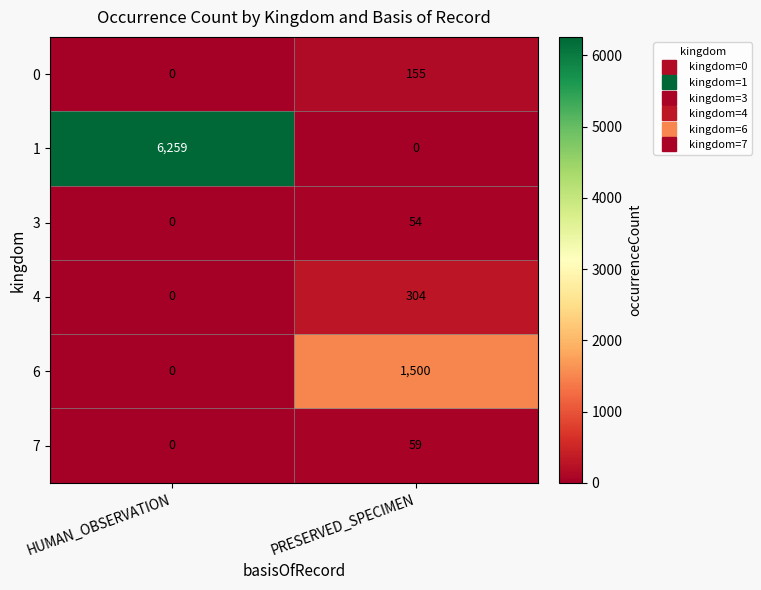

The value of 1 at PRESERVED_SPECIMEN is 0. True or false?

True